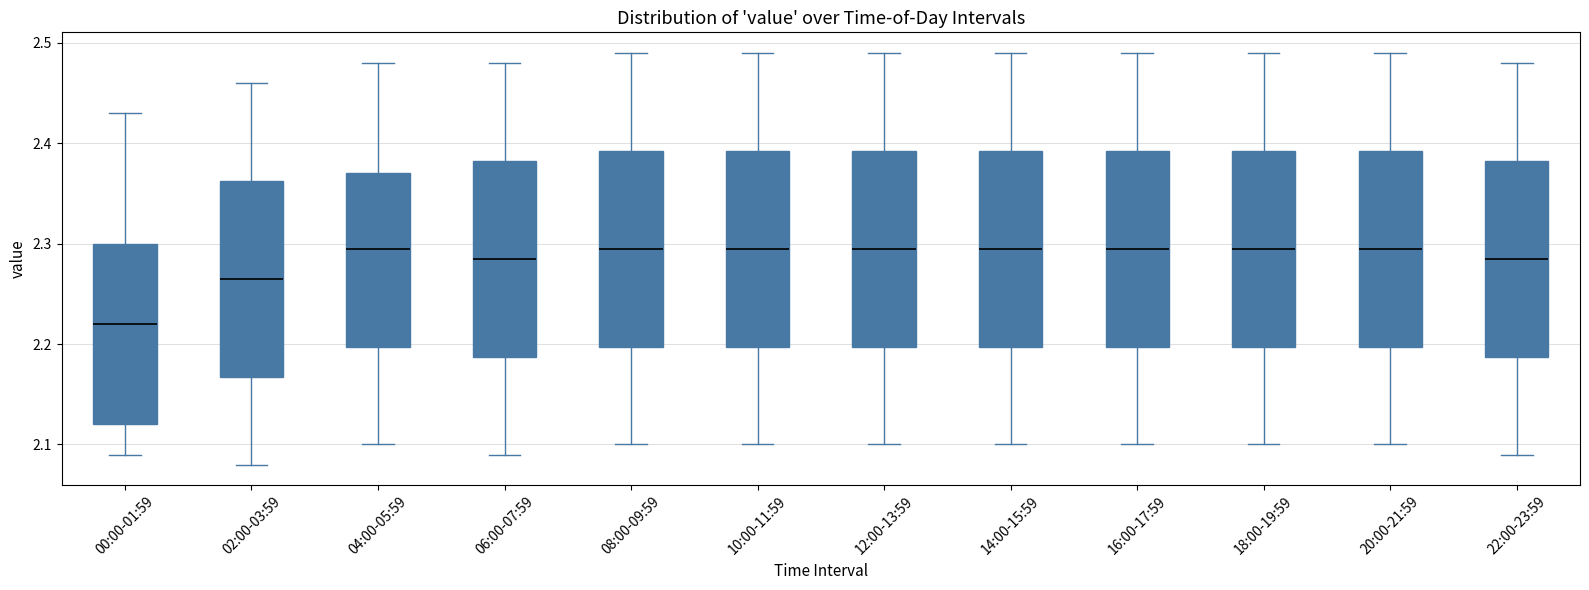

Reading left to right, transcribe this box plot: for each box, give where its median line is, the range the box spans, and where its two whiskers end, as read against the y-axis. The values are not printed on the chart, so give them approximately, as read against the axis.

00:00-01:59: median 2.22, box 2.12 to 2.30, whiskers 2.09 to 2.43
02:00-03:59: median 2.27, box 2.17 to 2.36, whiskers 2.08 to 2.46
04:00-05:59: median 2.30, box 2.20 to 2.37, whiskers 2.10 to 2.48
06:00-07:59: median 2.29, box 2.19 to 2.38, whiskers 2.09 to 2.48
08:00-09:59: median 2.30, box 2.20 to 2.39, whiskers 2.10 to 2.49
10:00-11:59: median 2.30, box 2.20 to 2.39, whiskers 2.10 to 2.49
12:00-13:59: median 2.30, box 2.20 to 2.39, whiskers 2.10 to 2.49
14:00-15:59: median 2.30, box 2.20 to 2.39, whiskers 2.10 to 2.49
16:00-17:59: median 2.30, box 2.20 to 2.39, whiskers 2.10 to 2.49
18:00-19:59: median 2.30, box 2.20 to 2.39, whiskers 2.10 to 2.49
20:00-21:59: median 2.30, box 2.20 to 2.39, whiskers 2.10 to 2.49
22:00-23:59: median 2.29, box 2.19 to 2.38, whiskers 2.09 to 2.48